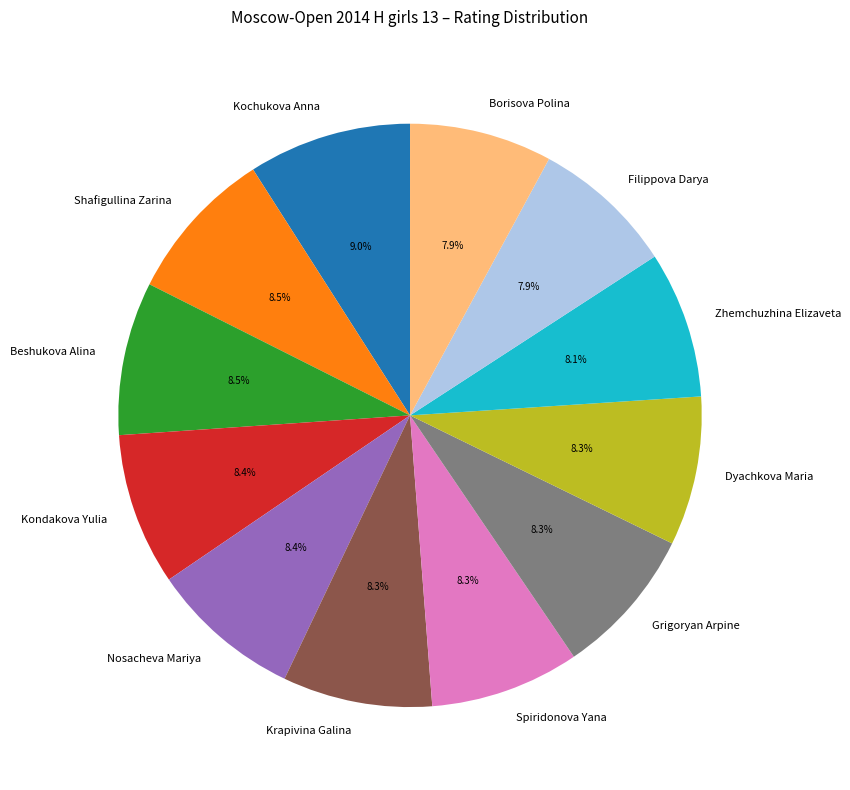

What is the total percentage of Borisova Polina and Dyachkova Maria?

16.2%